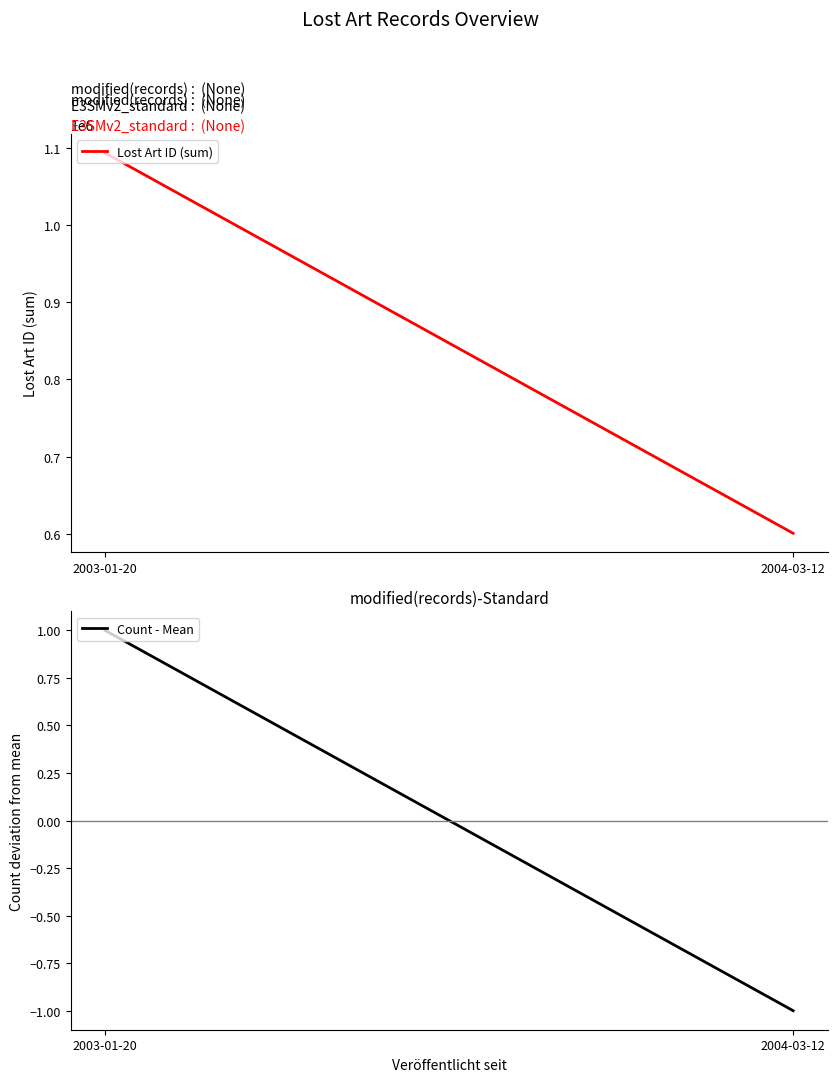

How many data points in Count - Mean are less than 1?

1